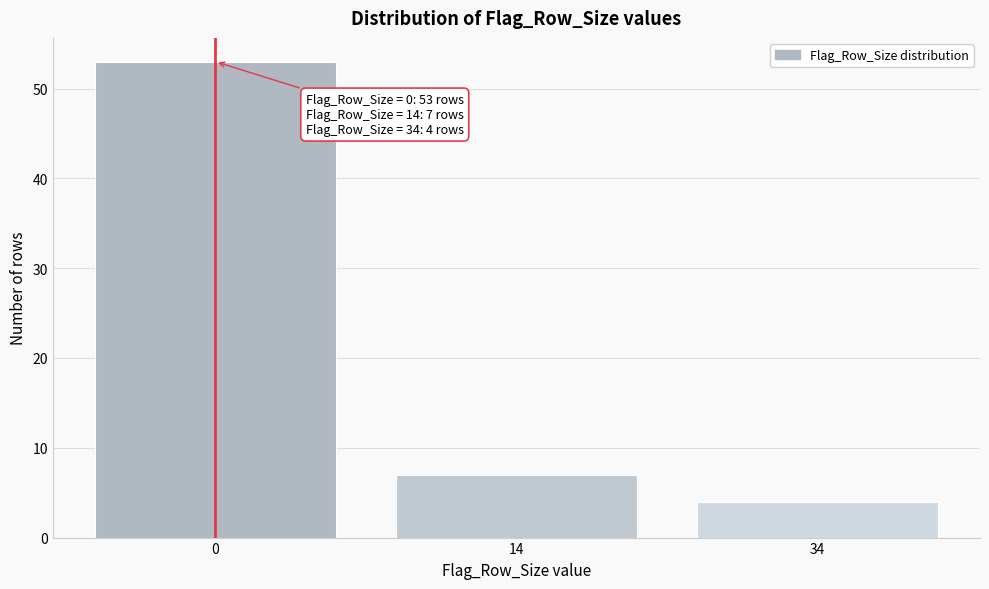

Reading left to right, transcribe all the data shown in this chart.

53	7	4